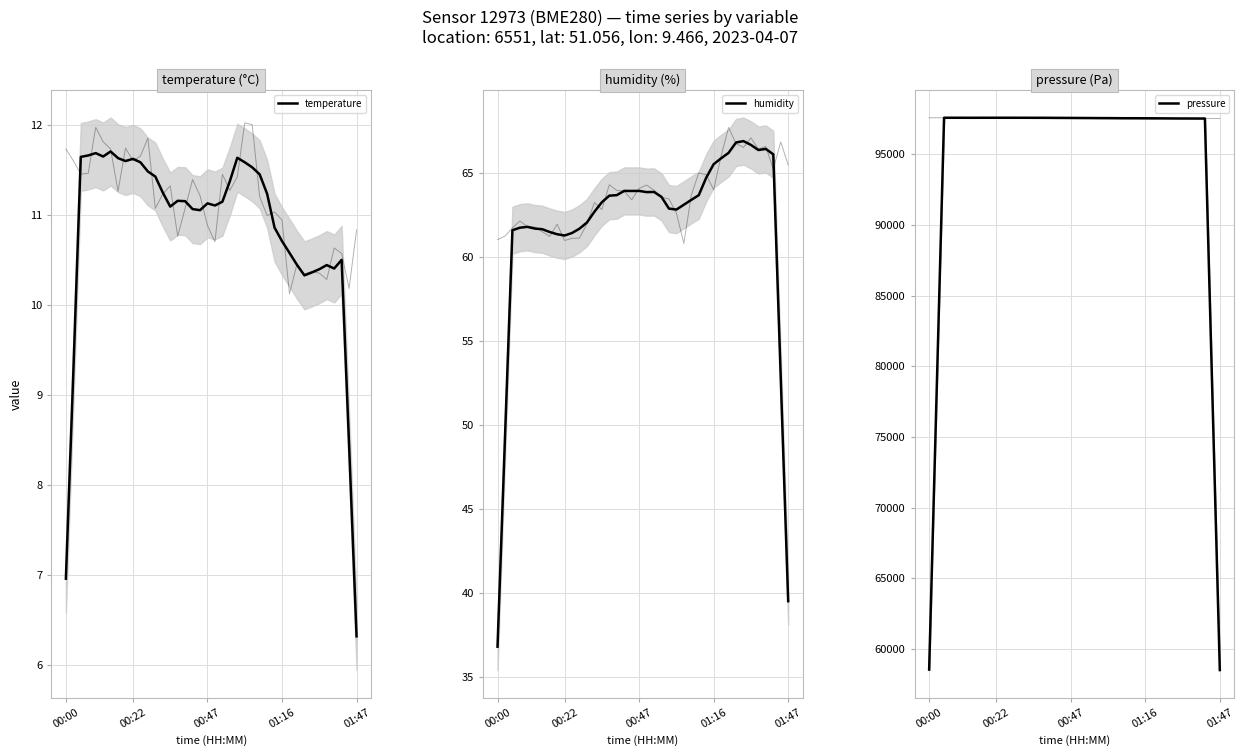

Is the value of pressure at 01:47 greater than the value of humidity at 00:22?

Yes